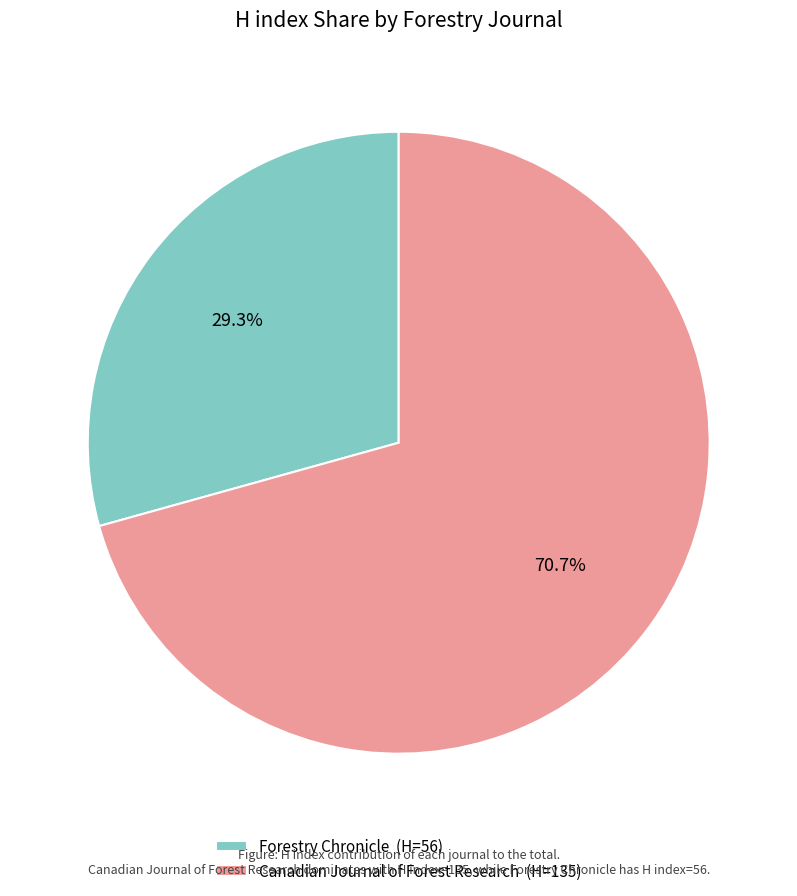

To the nearest percent, what is the average slice percentage?

50%